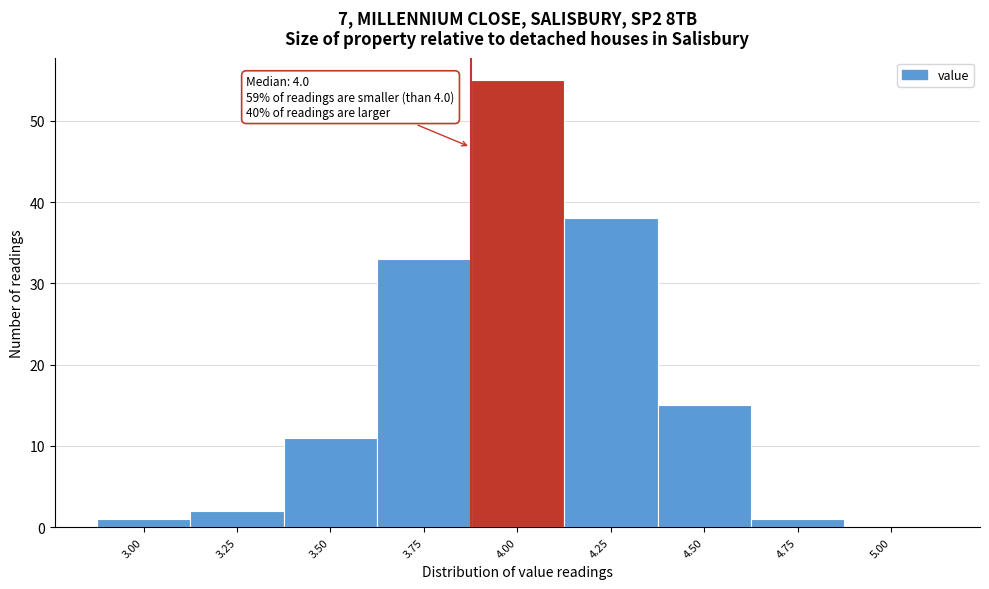

Reading right to left, extract all data points from this chart.

5.00=0	4.75=1	4.50=15	4.25=38	4.00=55	3.75=33	3.50=11	3.25=2	3.00=1